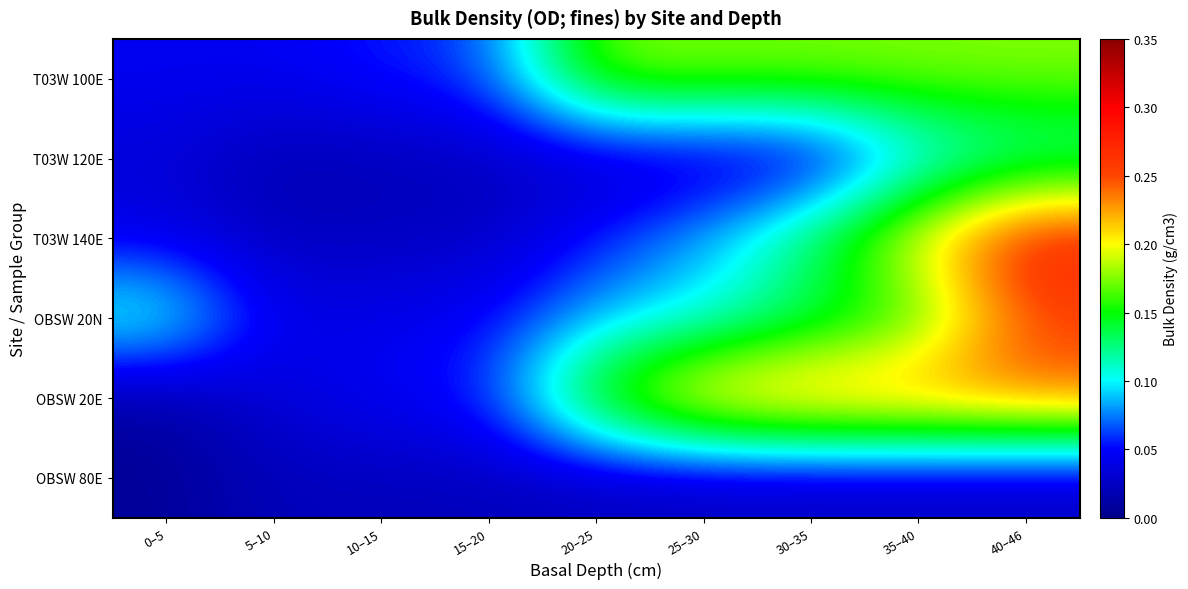

What is the spread (max minus min) of values at 30–35?

0.2